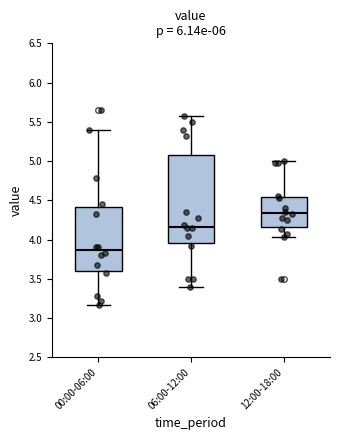

Which box has the highest median line?

12:00-18:00